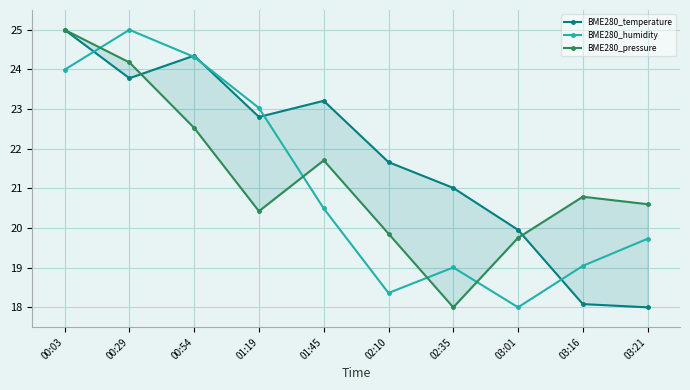

The value of BME280_temperature at 03:21 is 24.4. True or false?

False